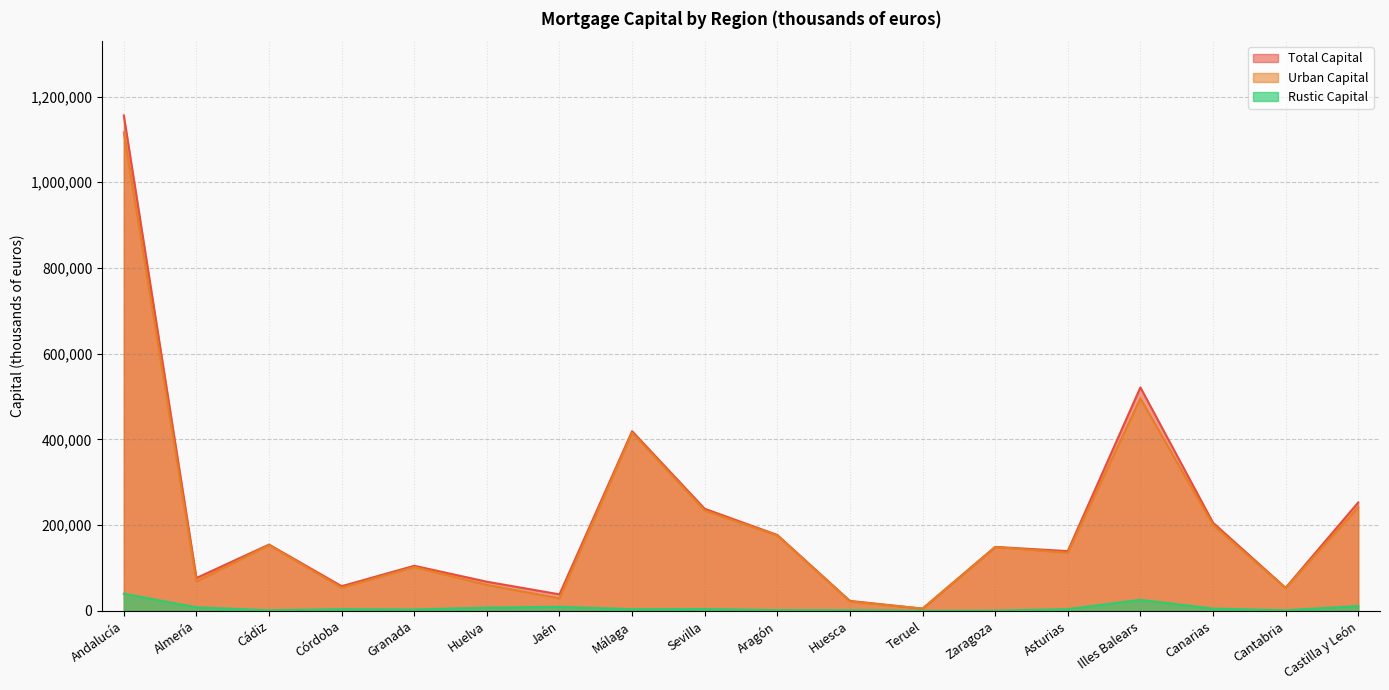

What is the label of the 4th point from the left?

Córdoba